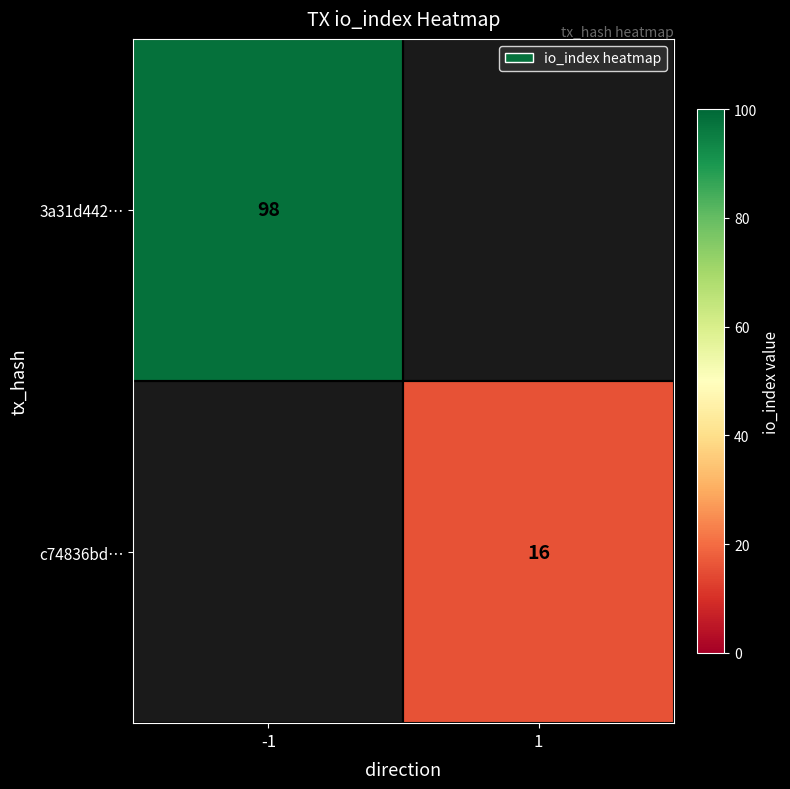

The value of 3a31d442… at -1 is 173. True or false?

False